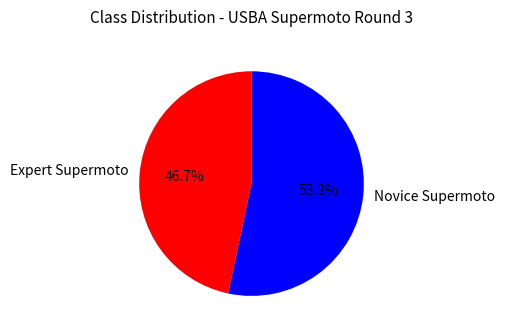

The Expert Supermoto slice represents 57% of the pie. True or false?

False